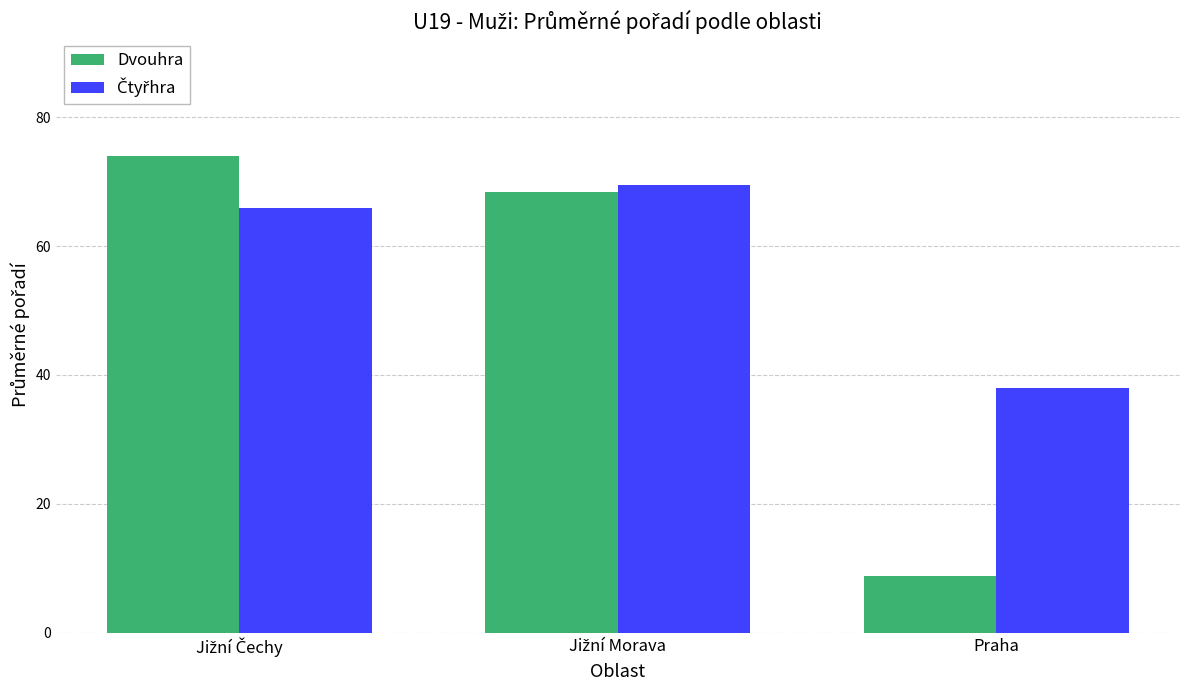

The value of Dvouhra at Praha is 8.8. True or false?

True